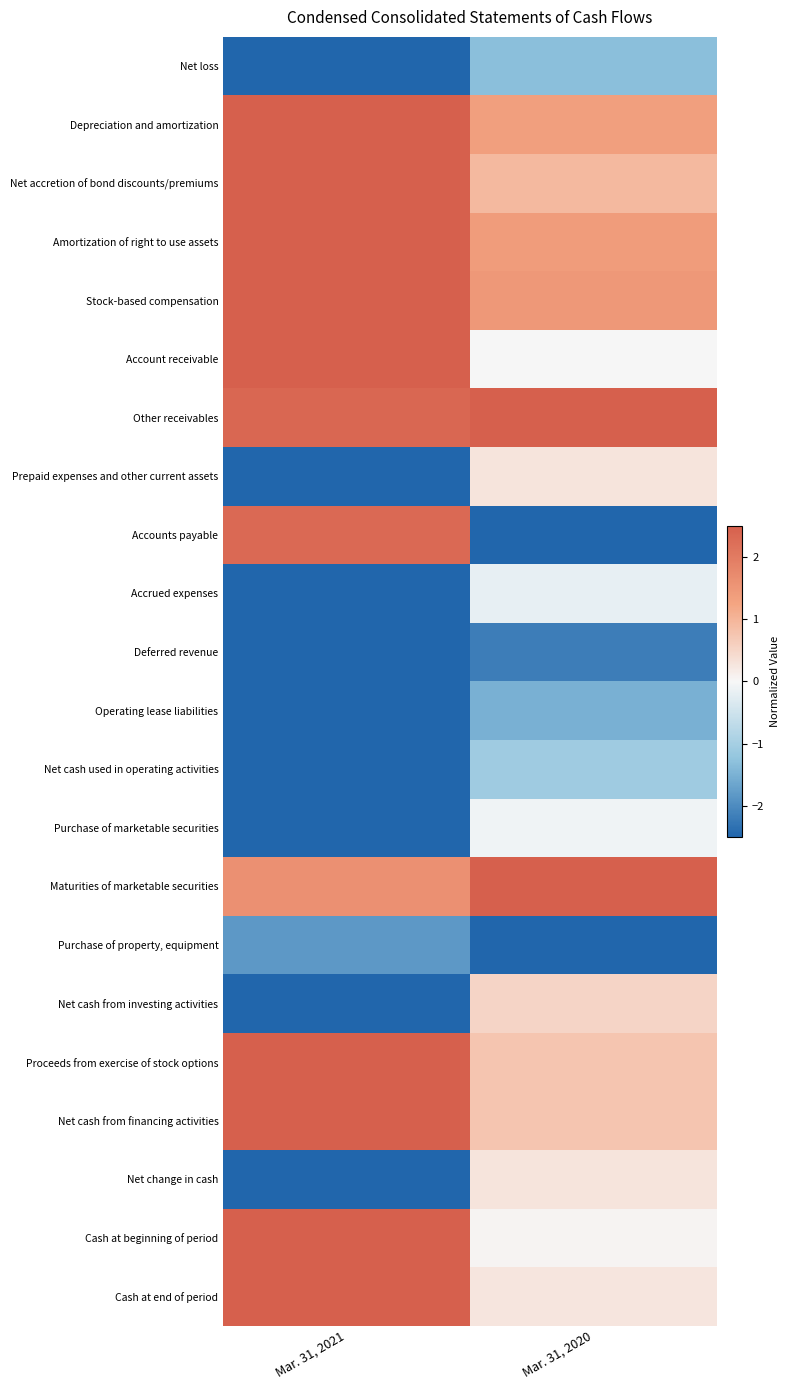

At which category is the sum across all series the highest?

Mar. 31, 2021